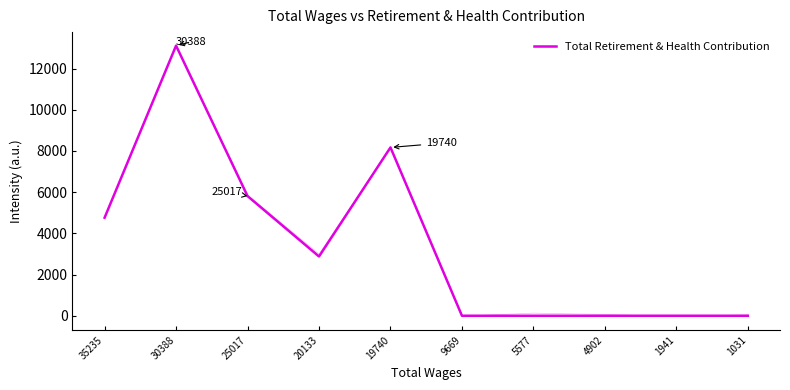

Where does the data first go above 2877?

35235